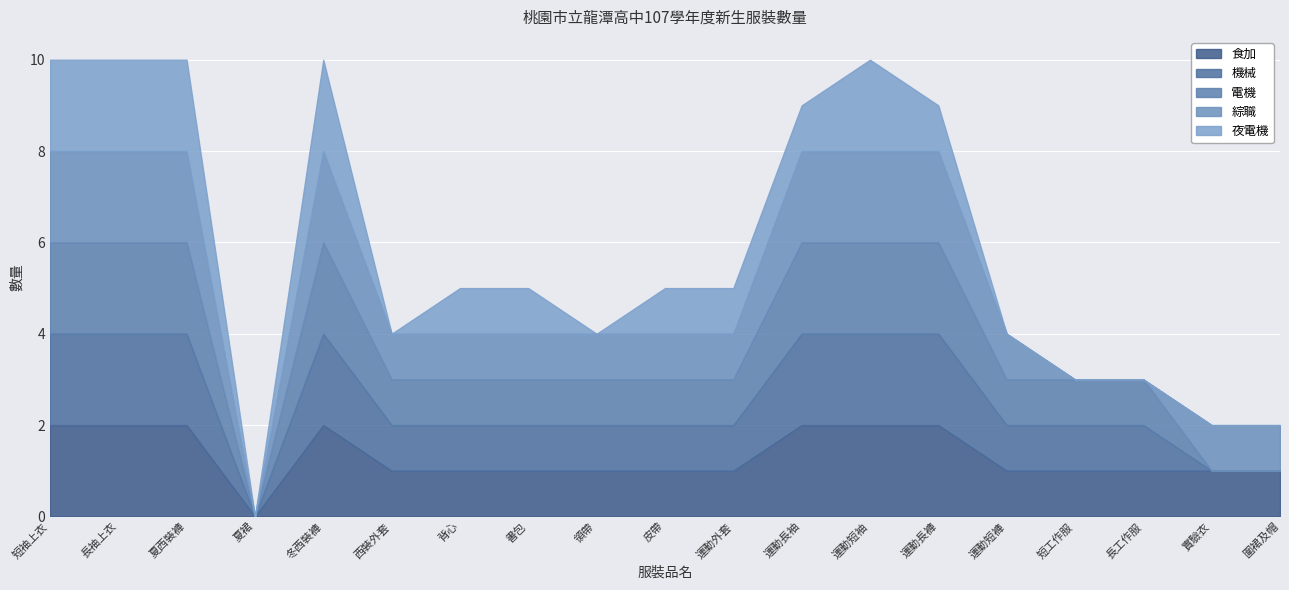

Where is 機械 nearest to the value 1?

西裝外套